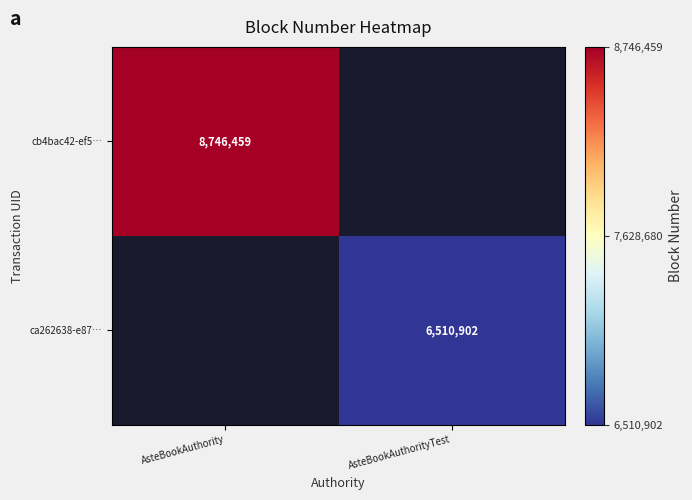

Is it true that ca262638-e87… equals 2410224.4 at AsteBookAuthorityTest?

False